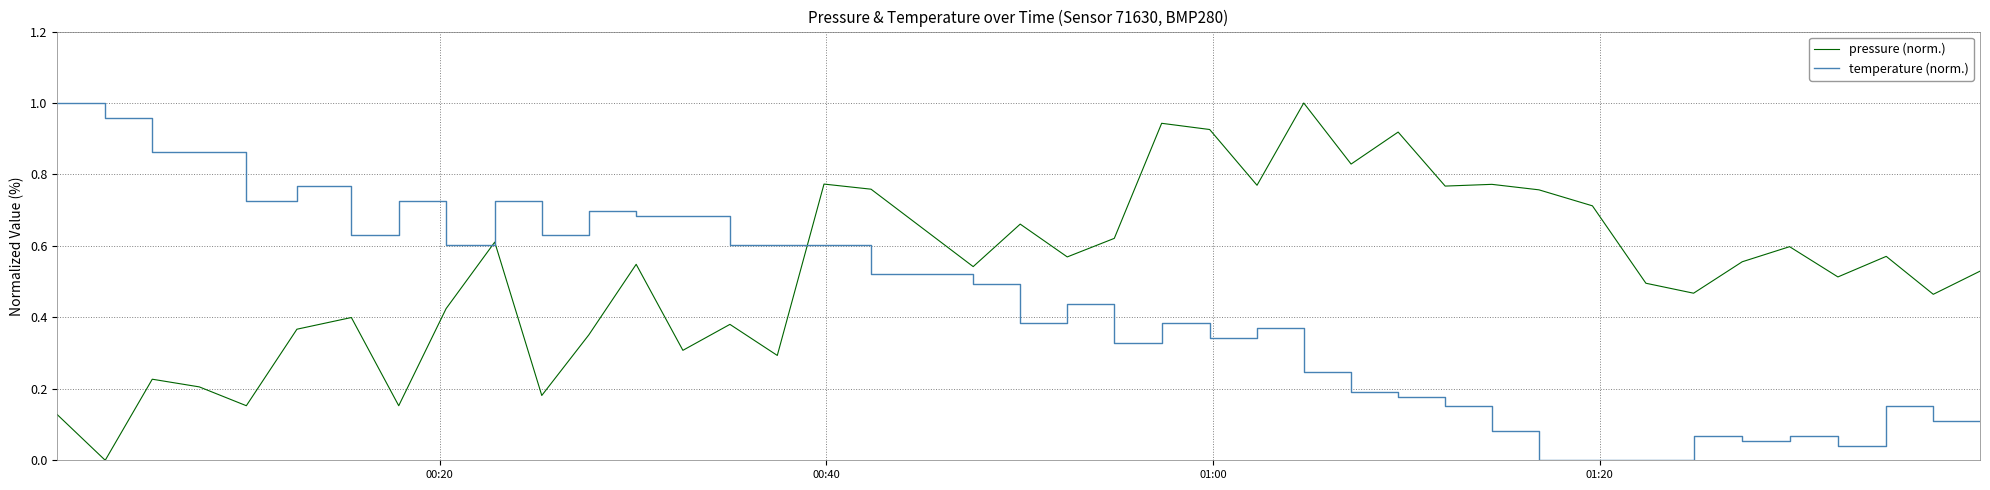

Which series has the largest total across all categories?

pressure (norm.)